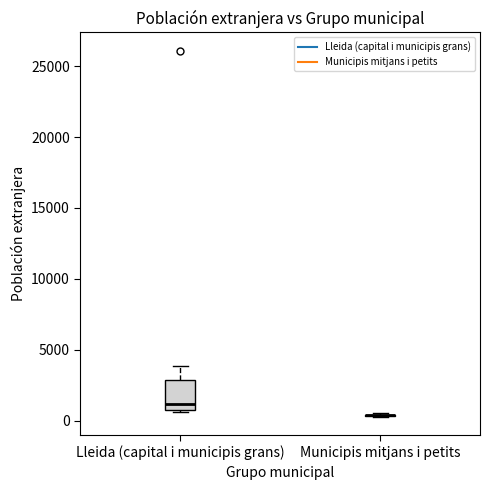

Reading left to right, transcribe this box plot: for each box, give where its median line is, the range the box spans, and where its two whiskers end, as read against the y-axis. The values are not printed on the chart, so give them approximately, as read against the axis.

Lleida (capital i municipis grans): median 1000 (just above the box's lower edge), box 1000 to 3000, whiskers 500 to 4000
Municipis mitjans i petits: box collapsed to a line at 500, whiskers 500 to 500